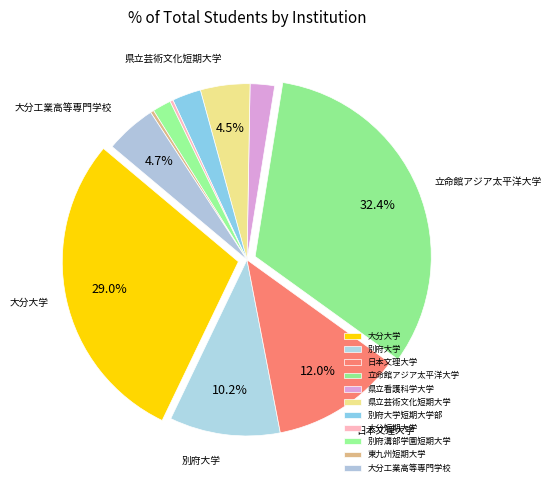

Approximately how many times larger is the value at 日本文理大学 compared to 大分大学?

0.4